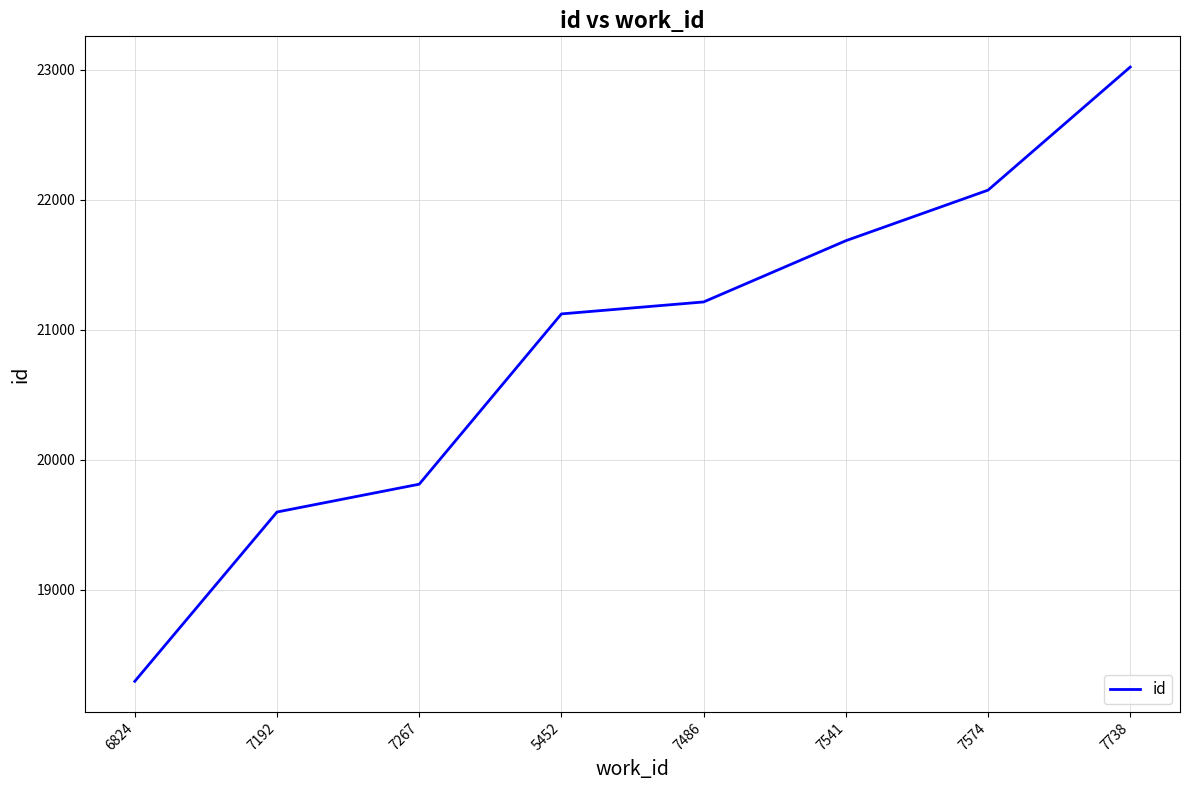

True or false: the data has more than 0 interior local peaks.

False